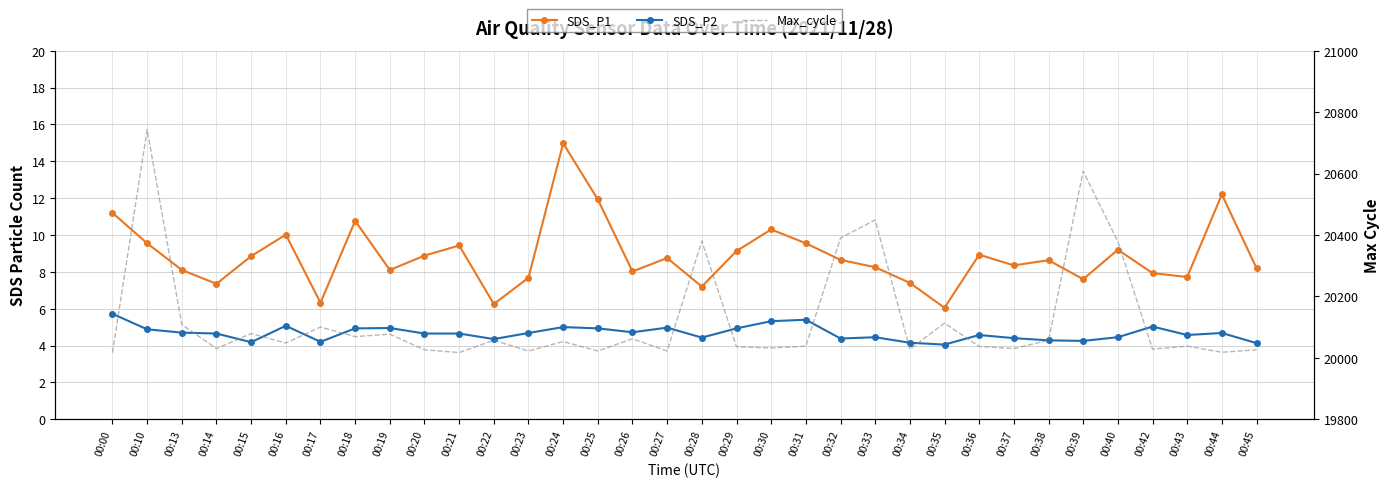

At 00:18, list the series in order from smallest to largest.

SDS_P2, SDS_P1, Max_cycle